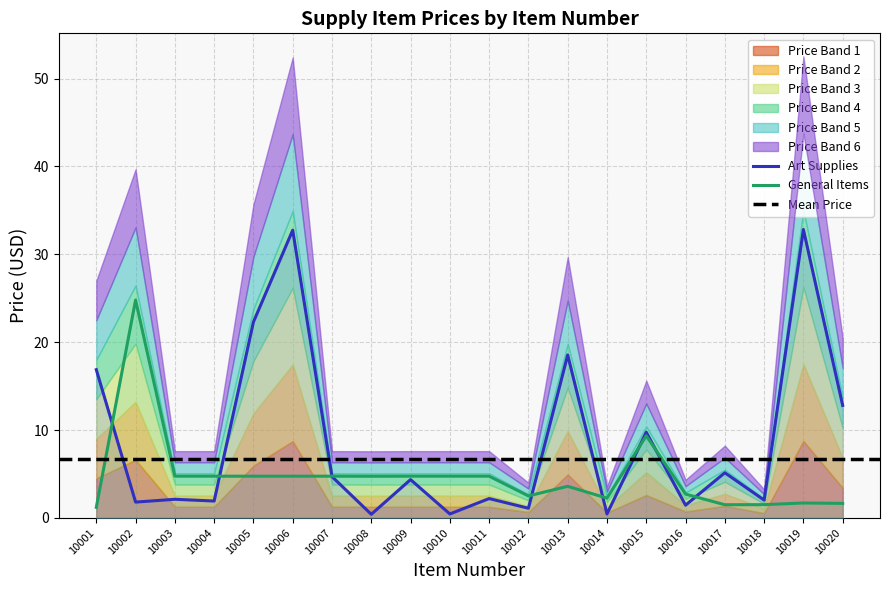

Which series has the largest range (max minus min)?

Art Supplies